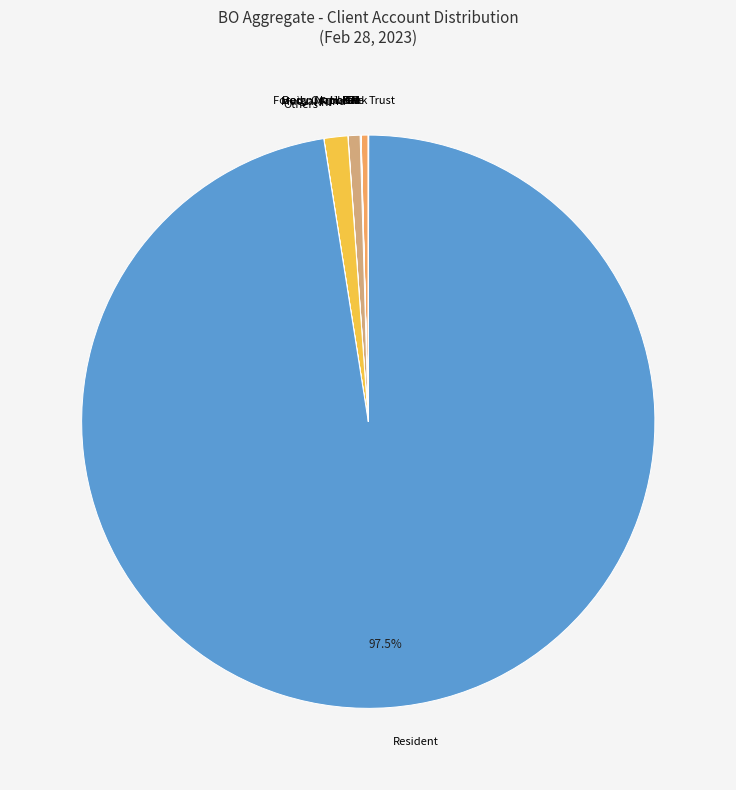

Which slice is the largest?

Resident